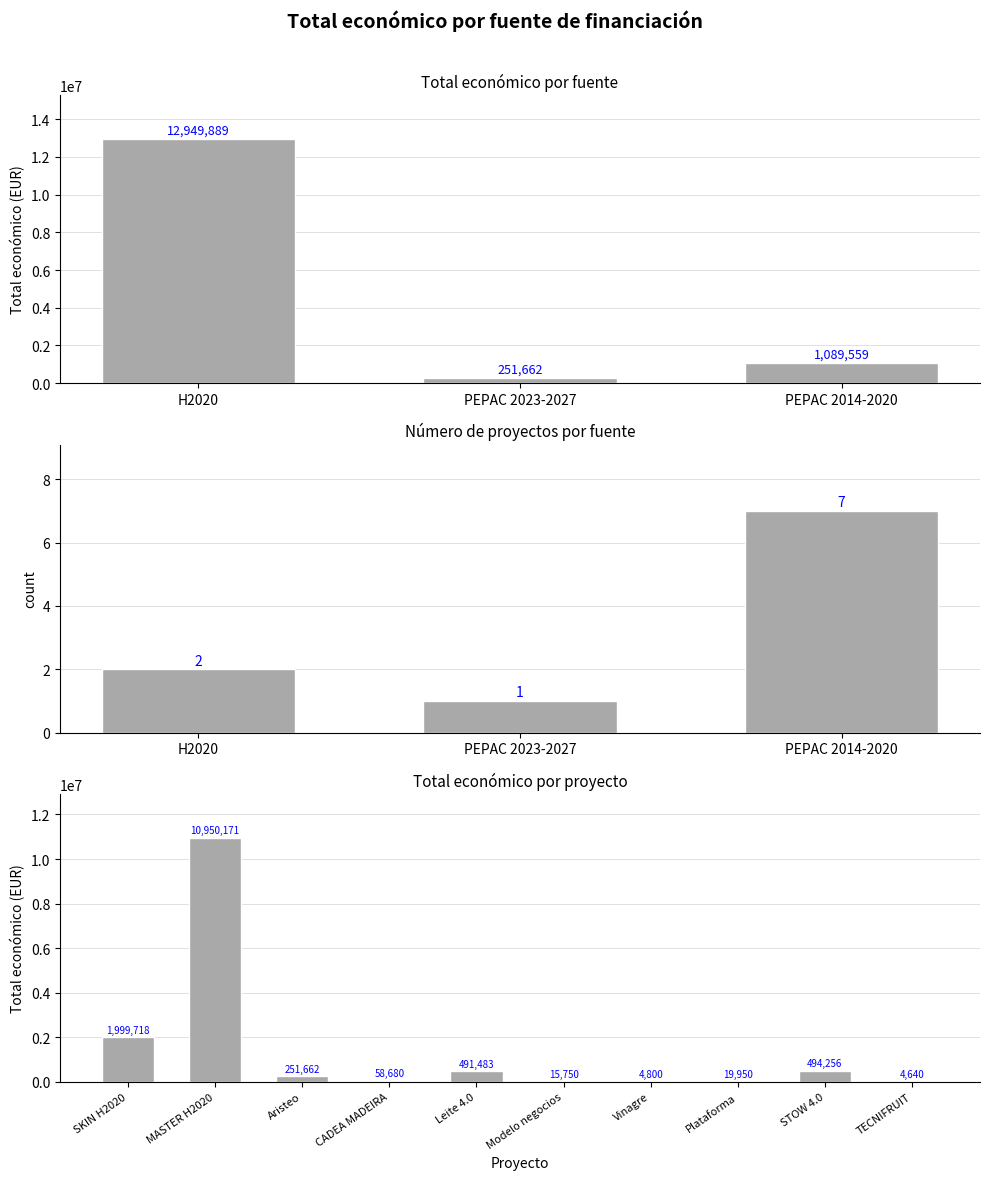

List the labels in order of value, largest first.

MASTER H2020, SKIN H2020, STOW 4.0, Leite 4.0, Aristeo, CADEA MADEIRA, Plataforma, Modelo negocios, Vinagre, TECNIFRUIT